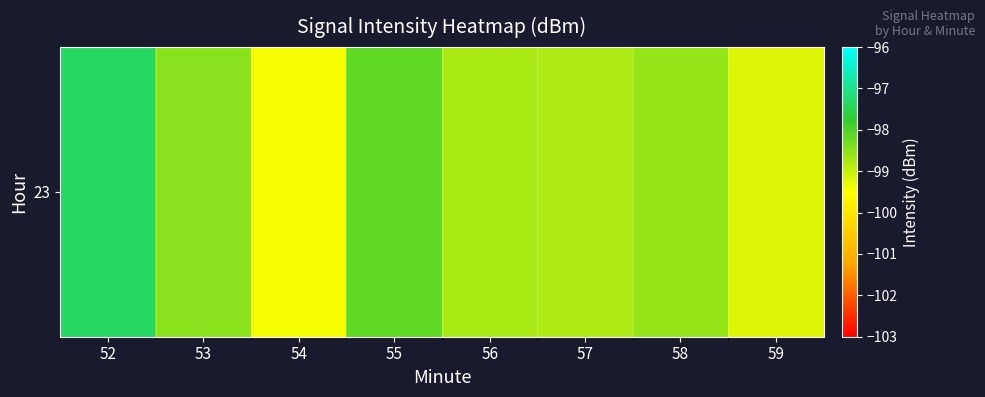

What is the average value?

-98.6